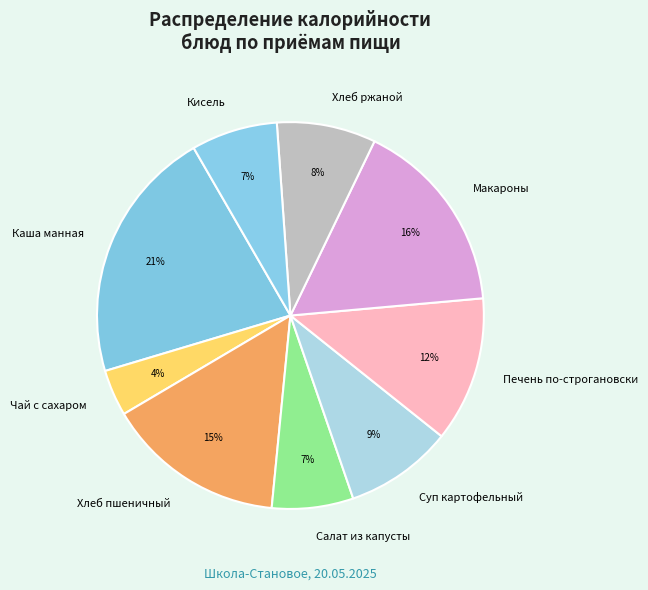

How many slices are in this pie chart?

9